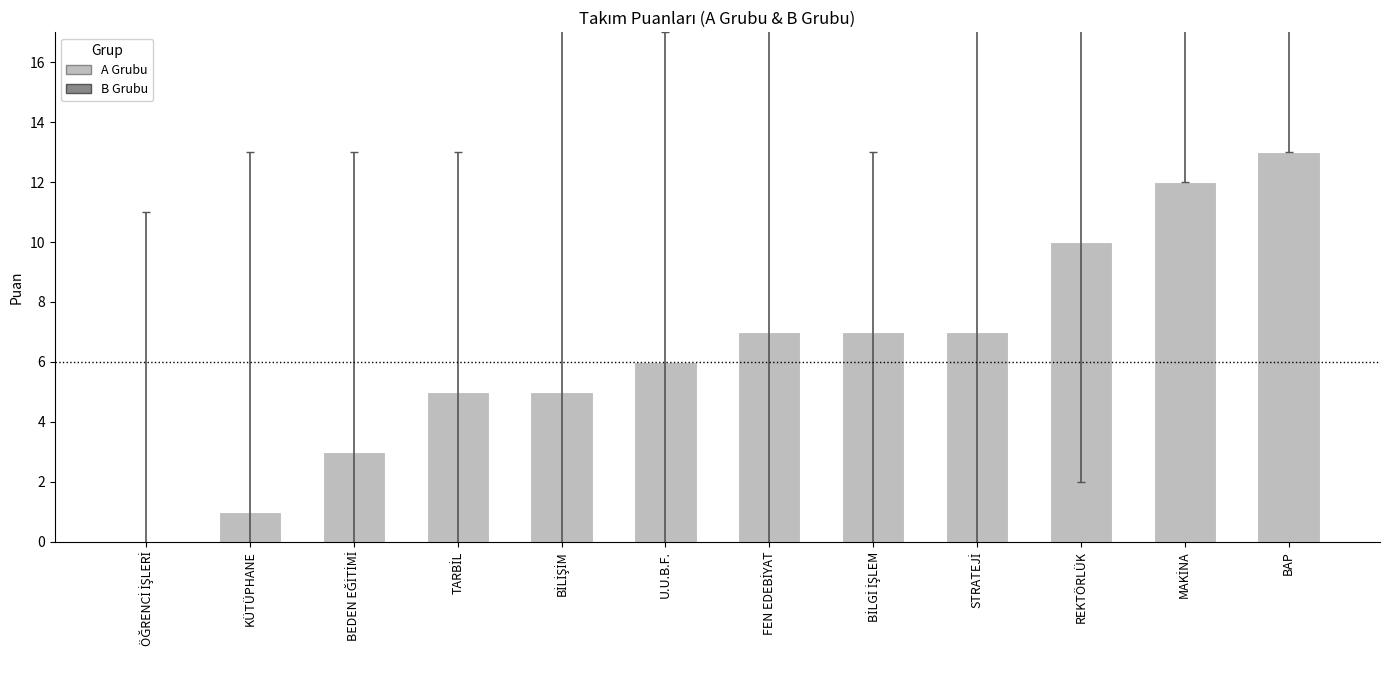

The value at U.U.B.F. is 6. True or false?

True